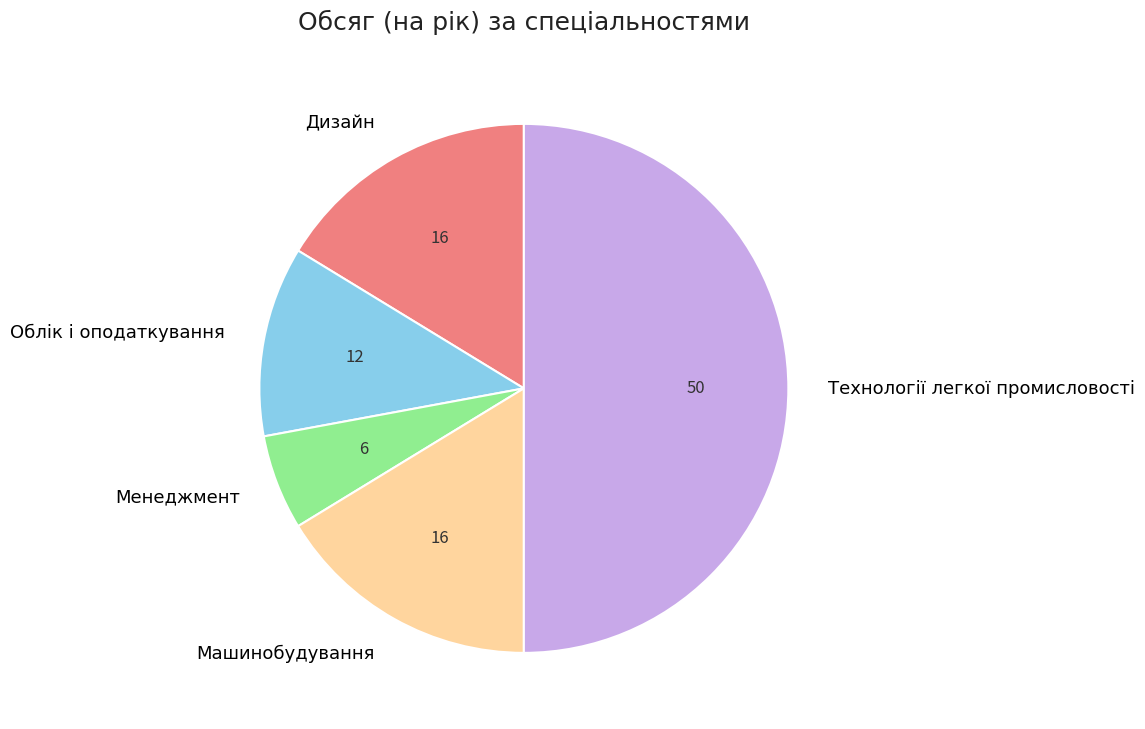

The Облік і оподаткування slice represents 7% of the pie. True or false?

False